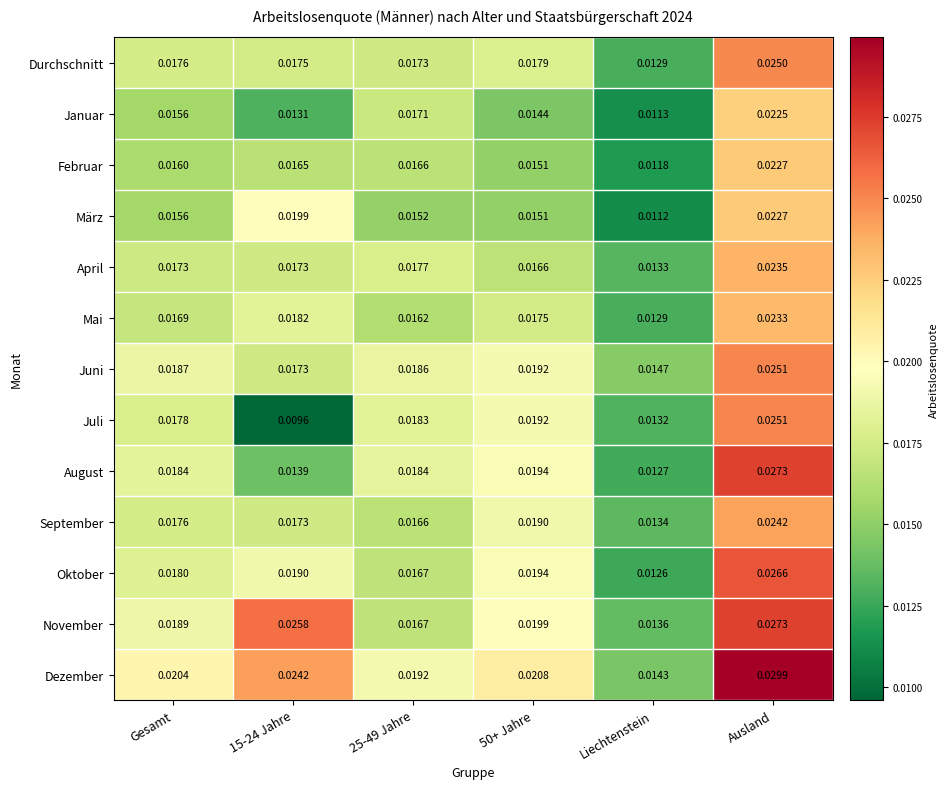

Which label corresponds to the smallest value in the chart?

15-24 Jahre